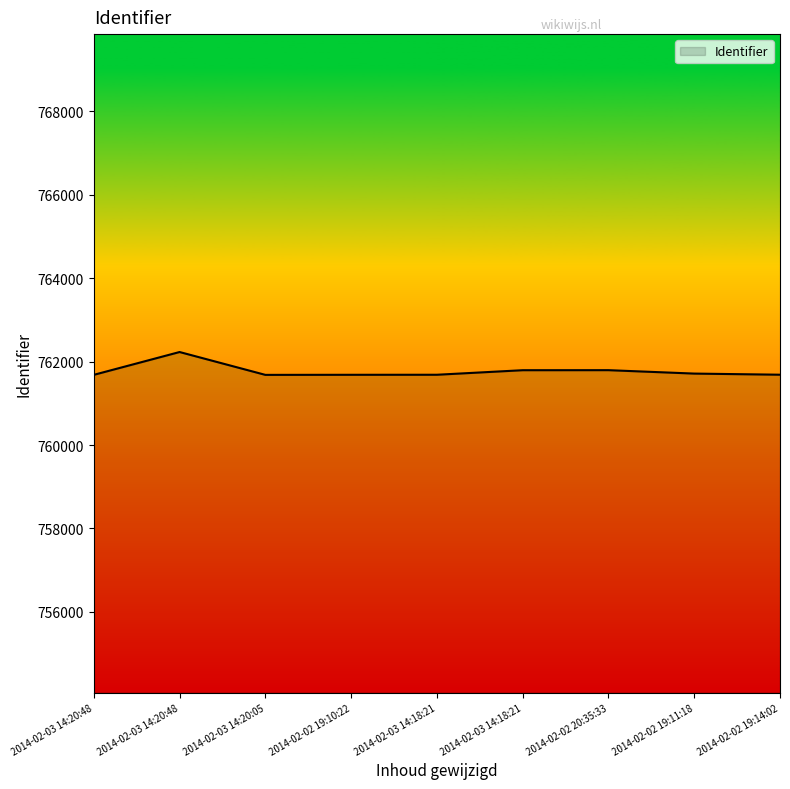

What is the label of the 6th point from the left?

2014-02-03 14:18:21